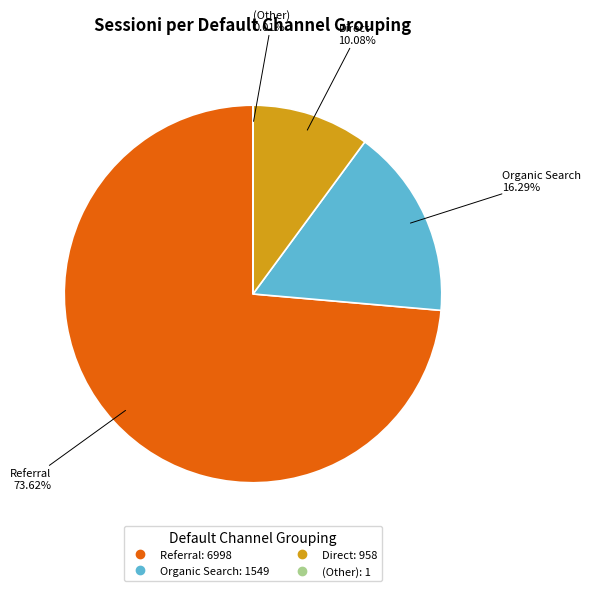

Which slice represents more than half of the pie?

Referral